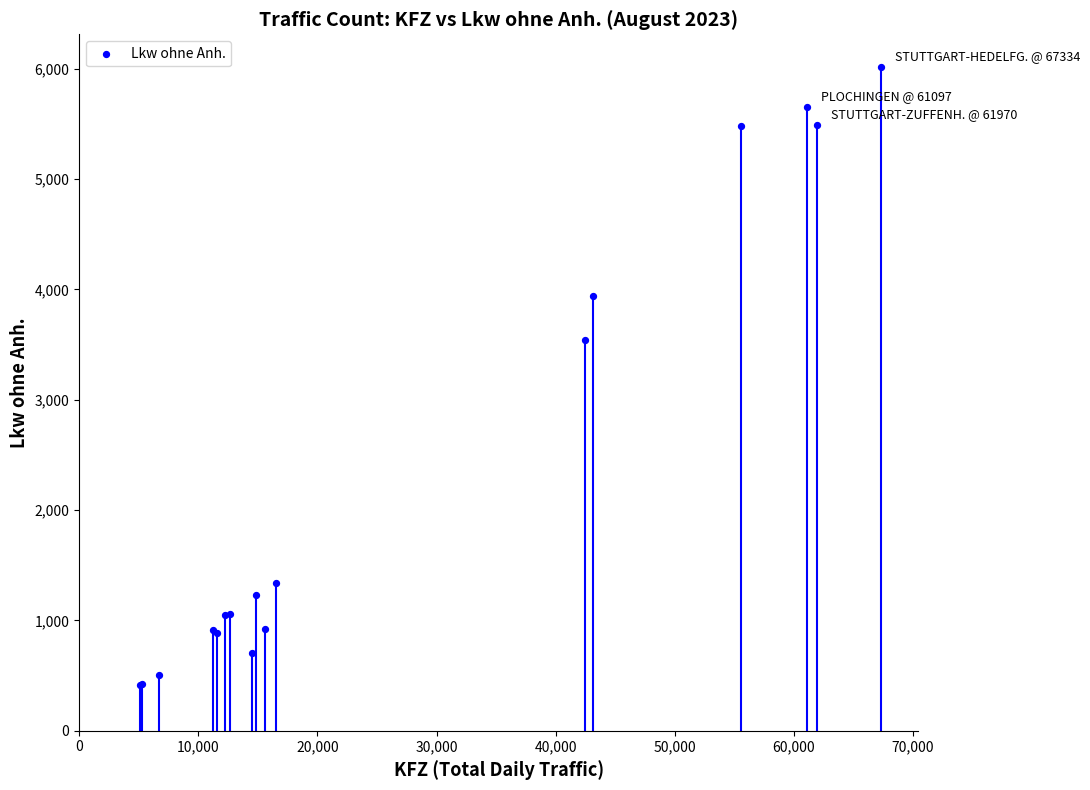

What Y value in the scatter plot is closest to 3211?

3540